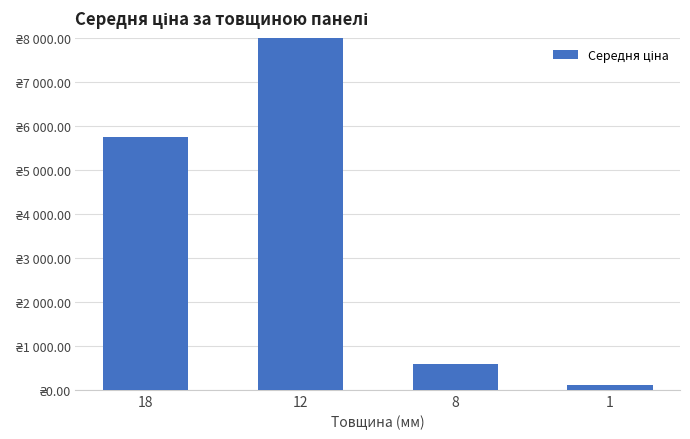

At which category does the chart reach its minimum across all series?

1